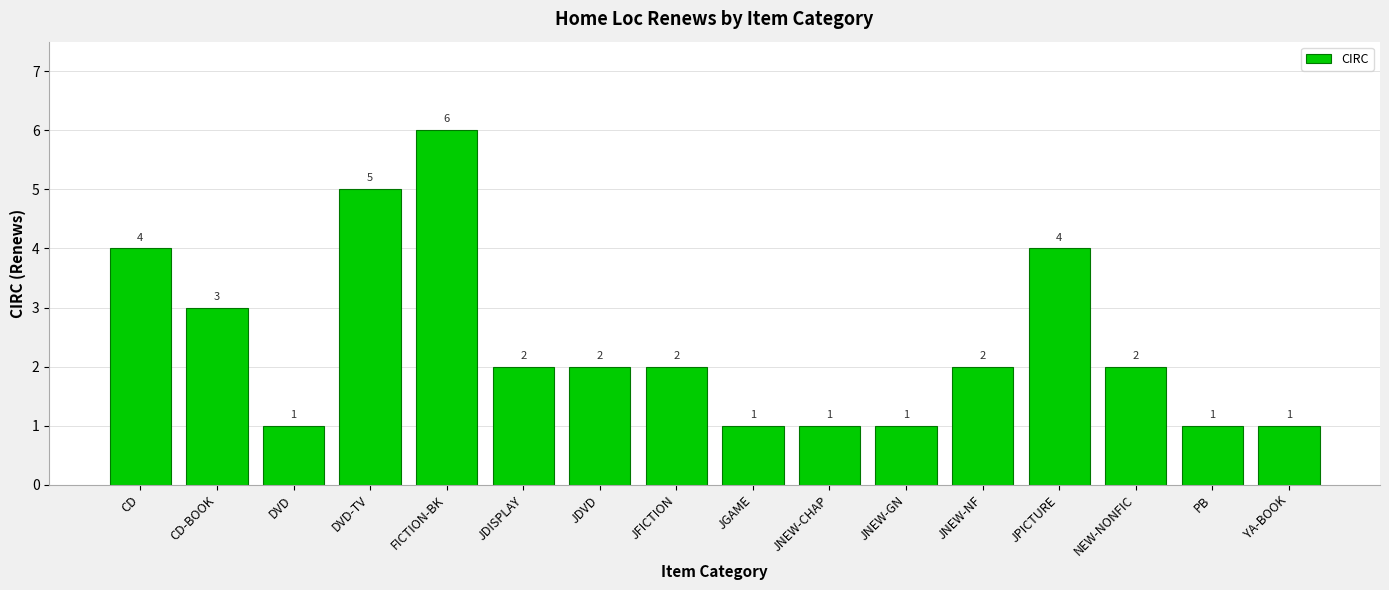

Where is the data nearest to the value 3?

CD-BOOK